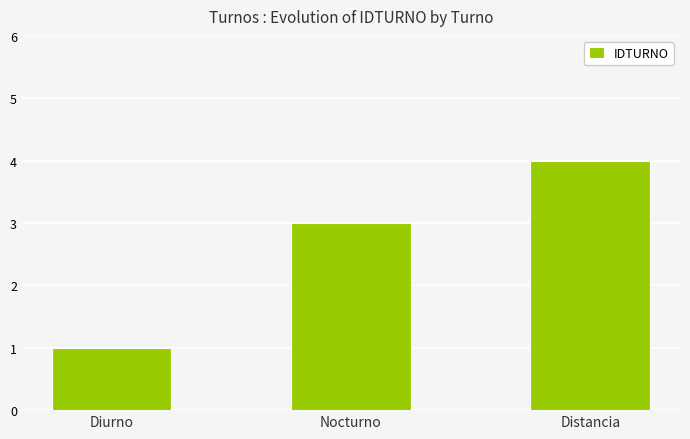

Rank the categories by value from lowest to highest.

Diurno, Nocturno, Distancia